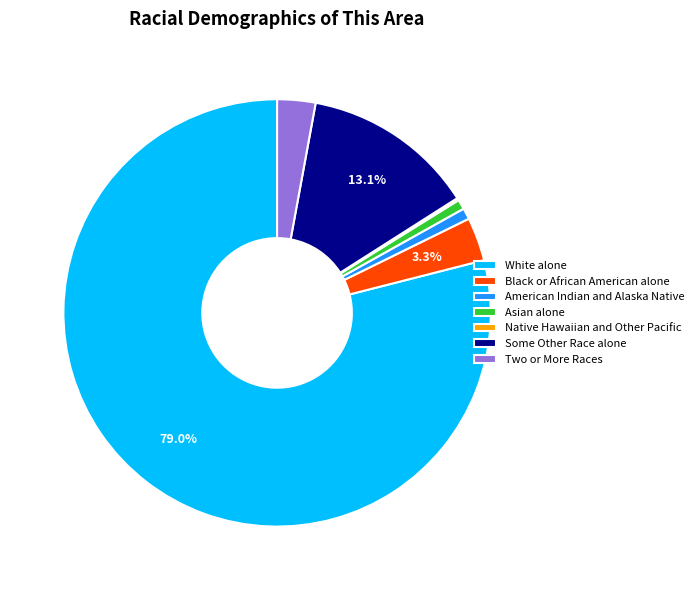

What is the largest slice in the pie chart?

White alone